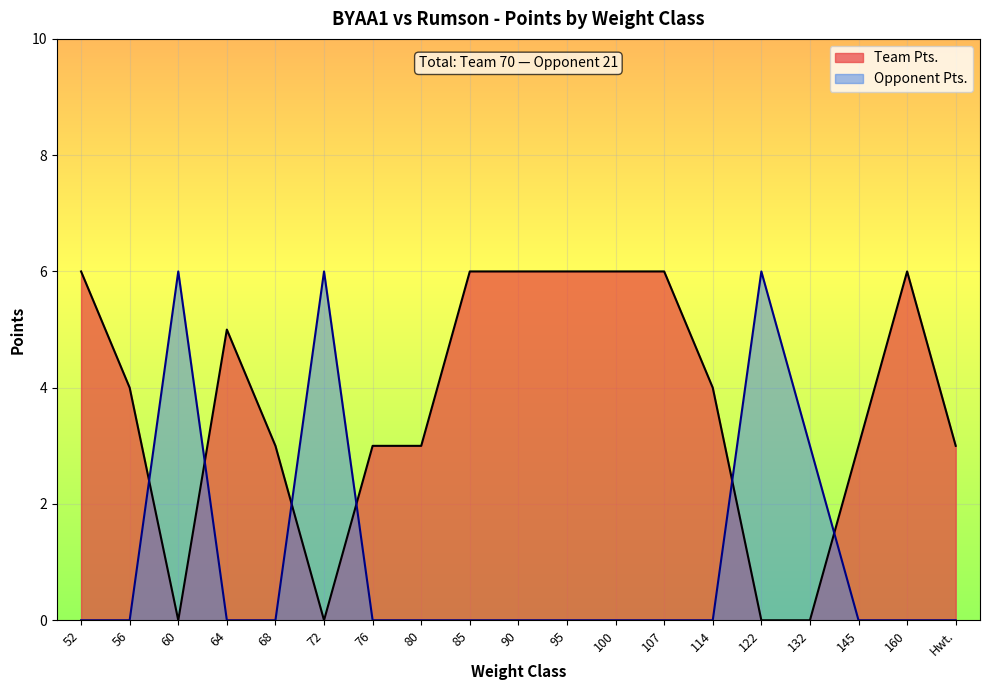

Reading left to right, list all the values displayed in this chart.

Team Pts.: 6	4	0	5	3	0	3	3	6	6	6	6	6	4	0	0	3	6	3
Opponent Pts.: 0	0	6	0	0	6	0	0	0	0	0	0	0	0	6	3	0	0	0